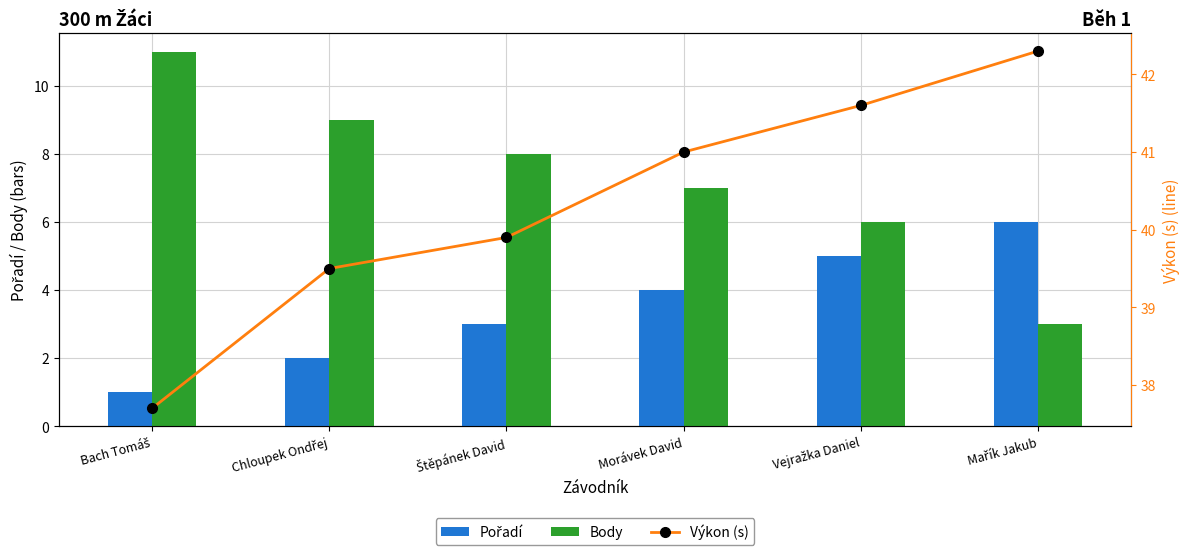

What is the sum of all Výkon (s) values?

242.0